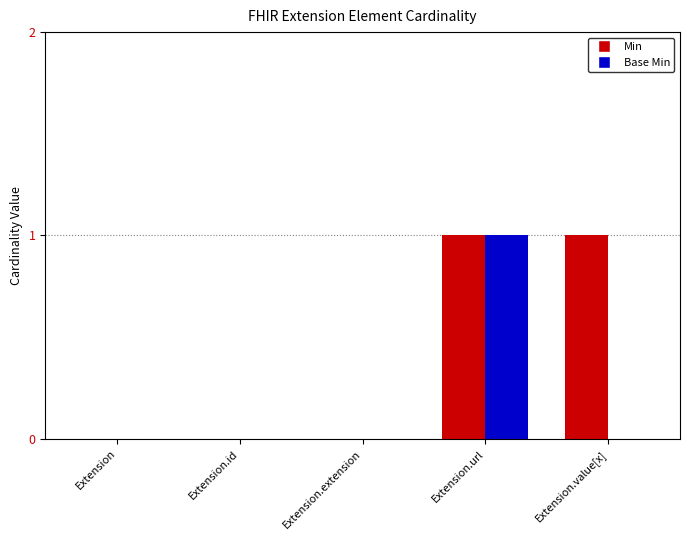

Reading right to left, extract all data points from this chart.

Min: Extension.value[x]=1	Extension.url=1	Extension.extension=0	Extension.id=0	Extension=0
Base Min: Extension.value[x]=0	Extension.url=1	Extension.extension=0	Extension.id=0	Extension=0